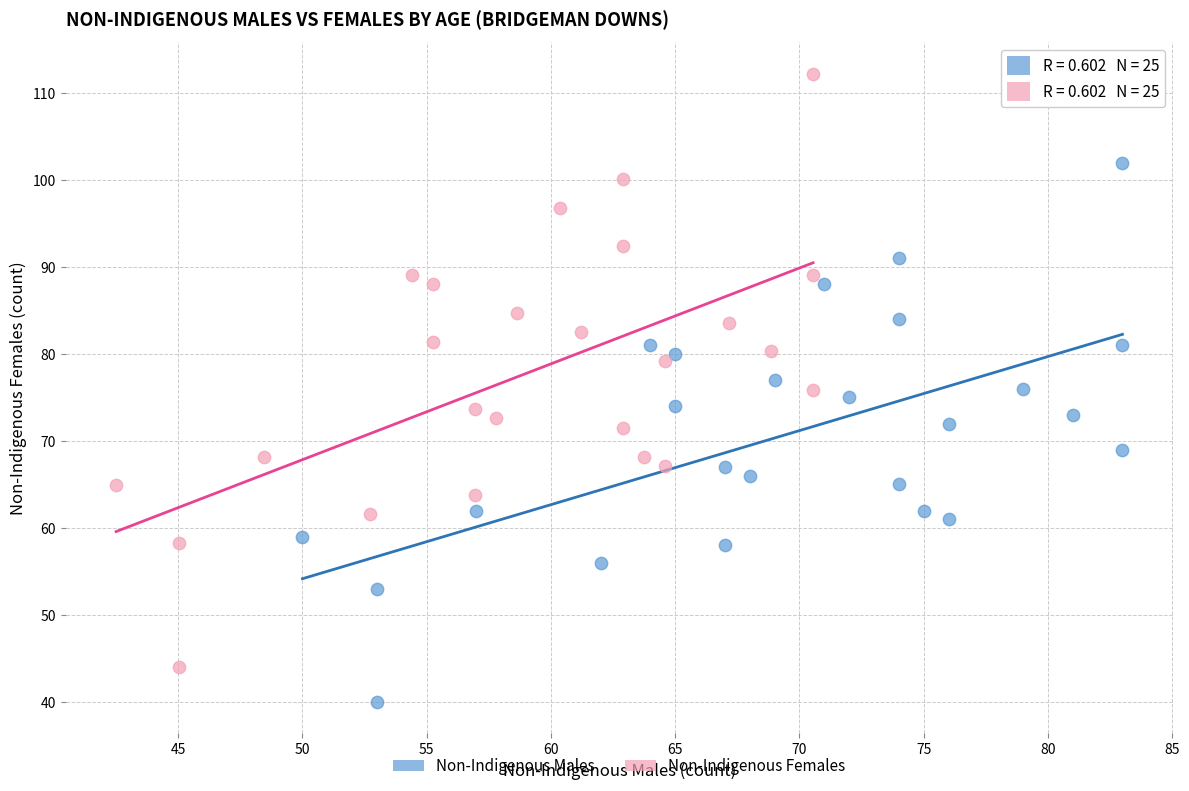

Which series contains the highest Y value?

Non-Indigenous Females